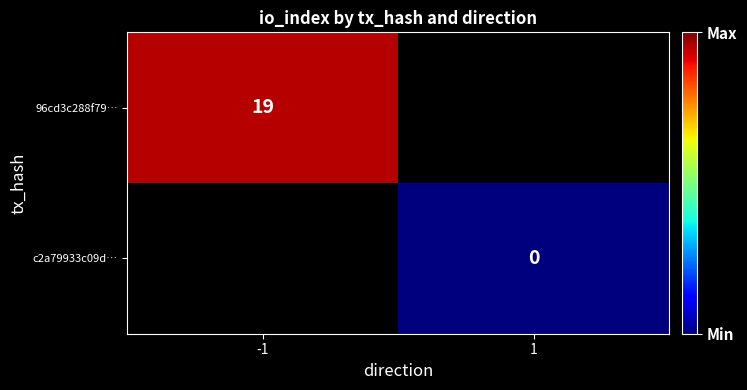

At how many categories does at least one series exceed 11?

1